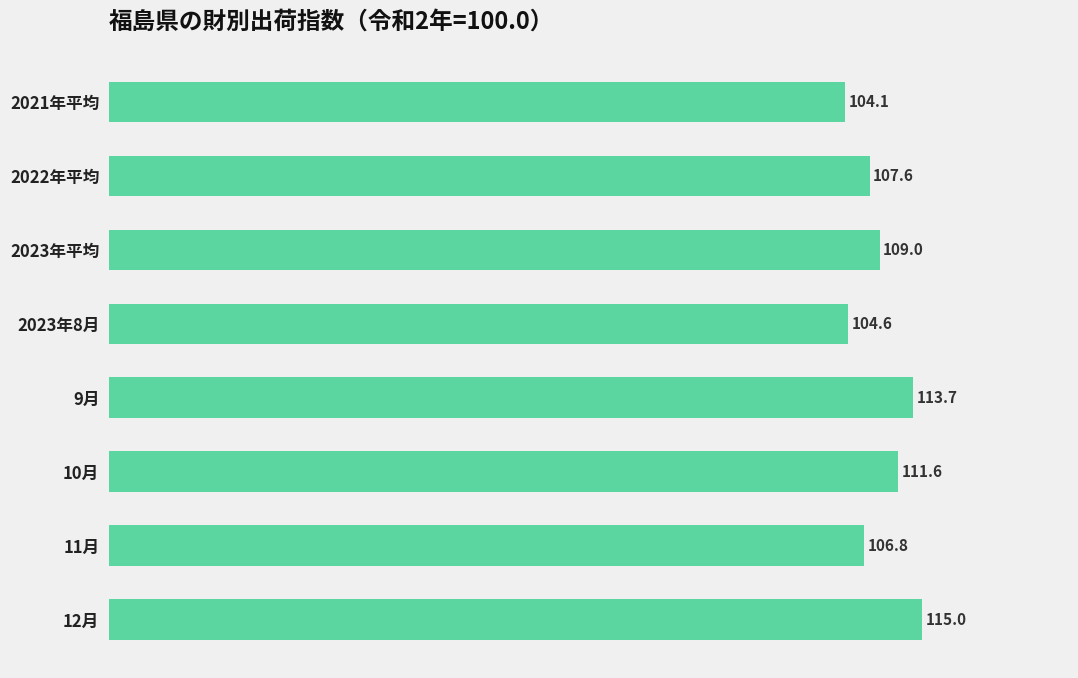

How many categories are shown in the chart?

8